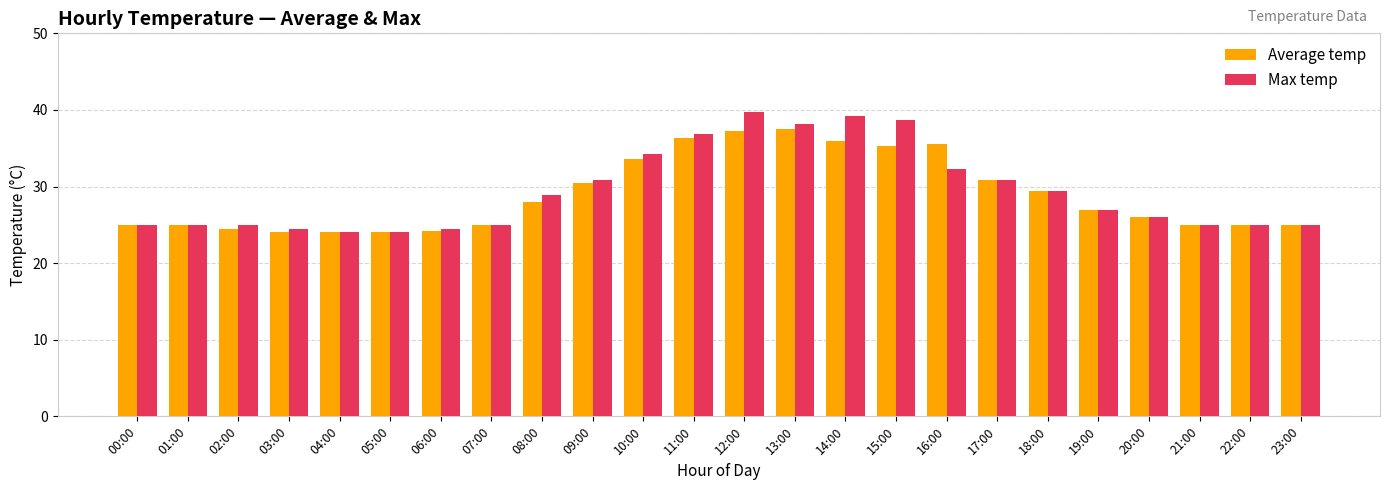

Does the chart contain any negative values?

No